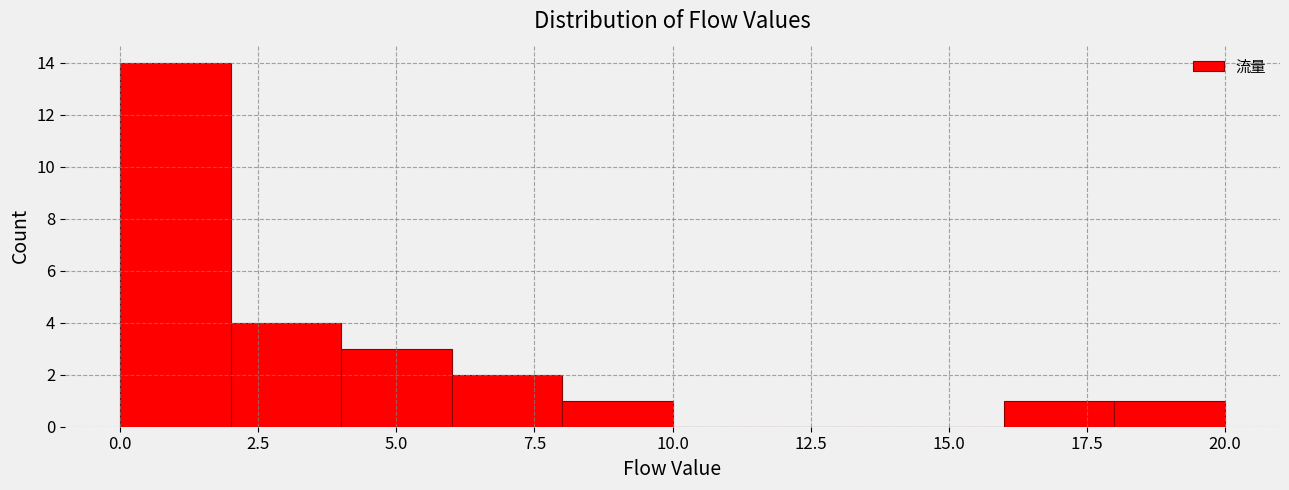

Reading left to right, transcribe this chart: for each bar, give the range it covers on the x-axis and its height. The values are not printed on the chart, so give them approximately, as read against the axis.

0 to 2: 14
2 to 4: 4
4 to 6: 3
6 to 8: 2
8 to 10: 1
10 to 12: 0
12 to 14: 0
14 to 16: 0
16 to 18: 1
18 to 20: 1